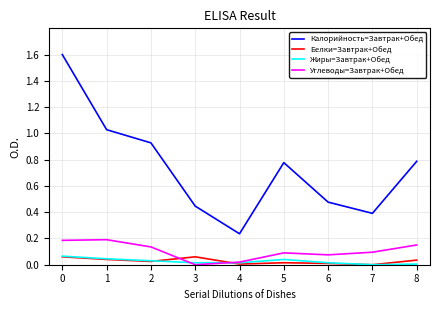

True or false: Углеводы=Завтрак+Обед and Калорийность=Завтрак+Обед intersect in this chart.

False